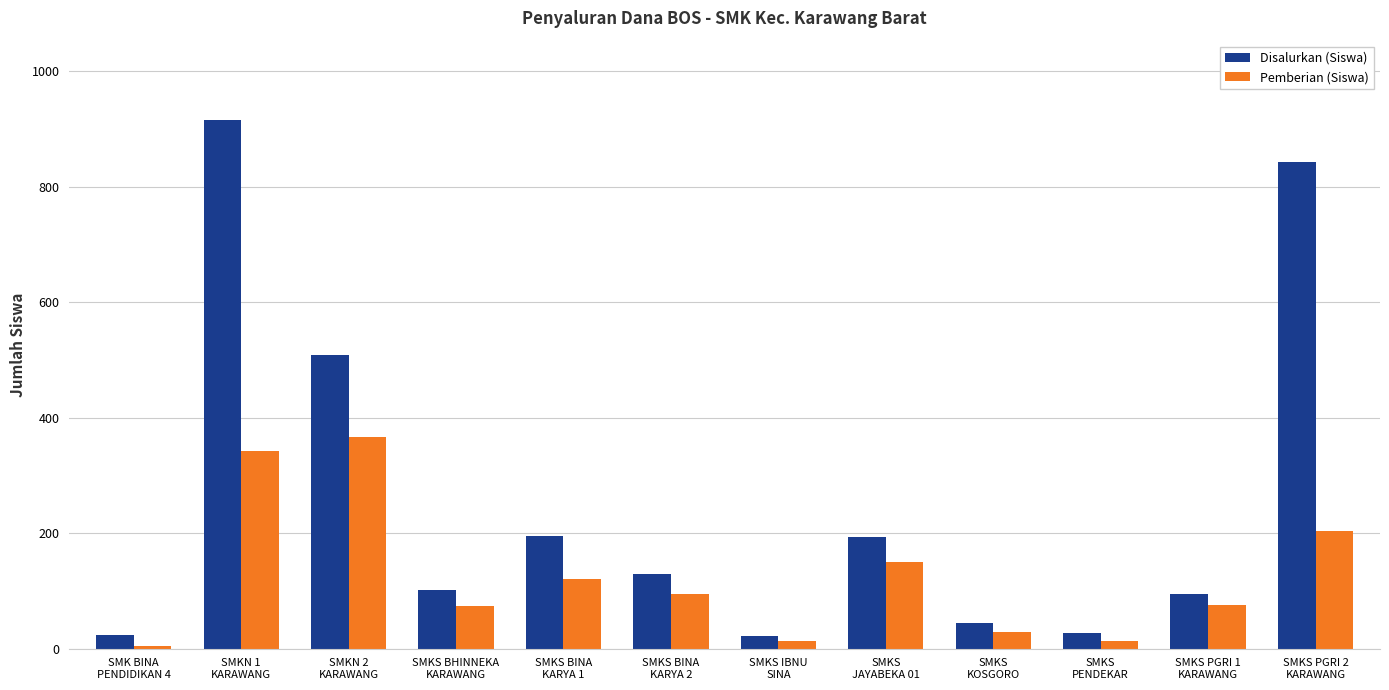

What is the difference between the maximum and minimum values in the Pemberian (Siswa) series?

362